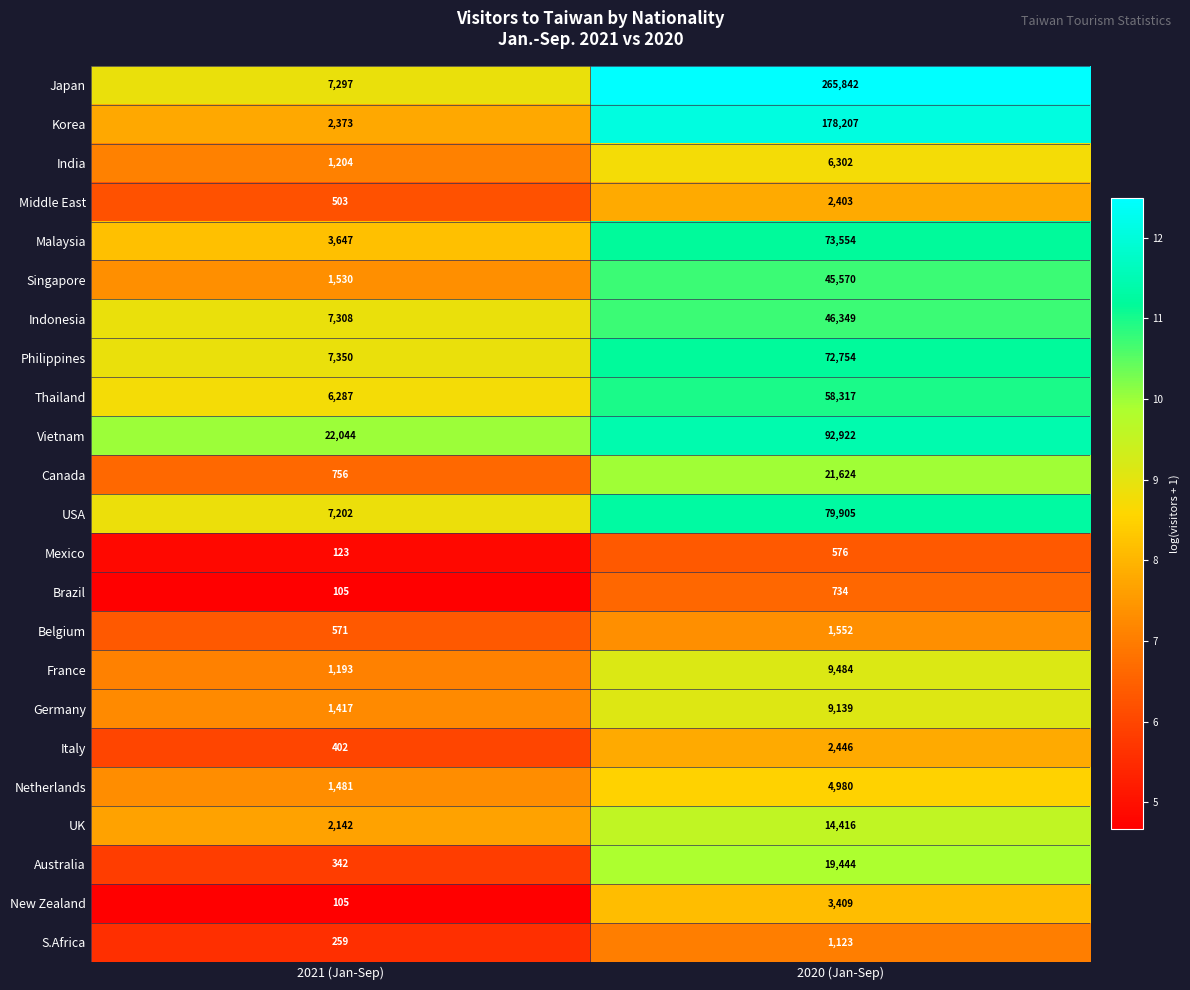

Which series changed the most between 2021 (Jan-Sep) and 2020 (Jan-Sep)?

Japan